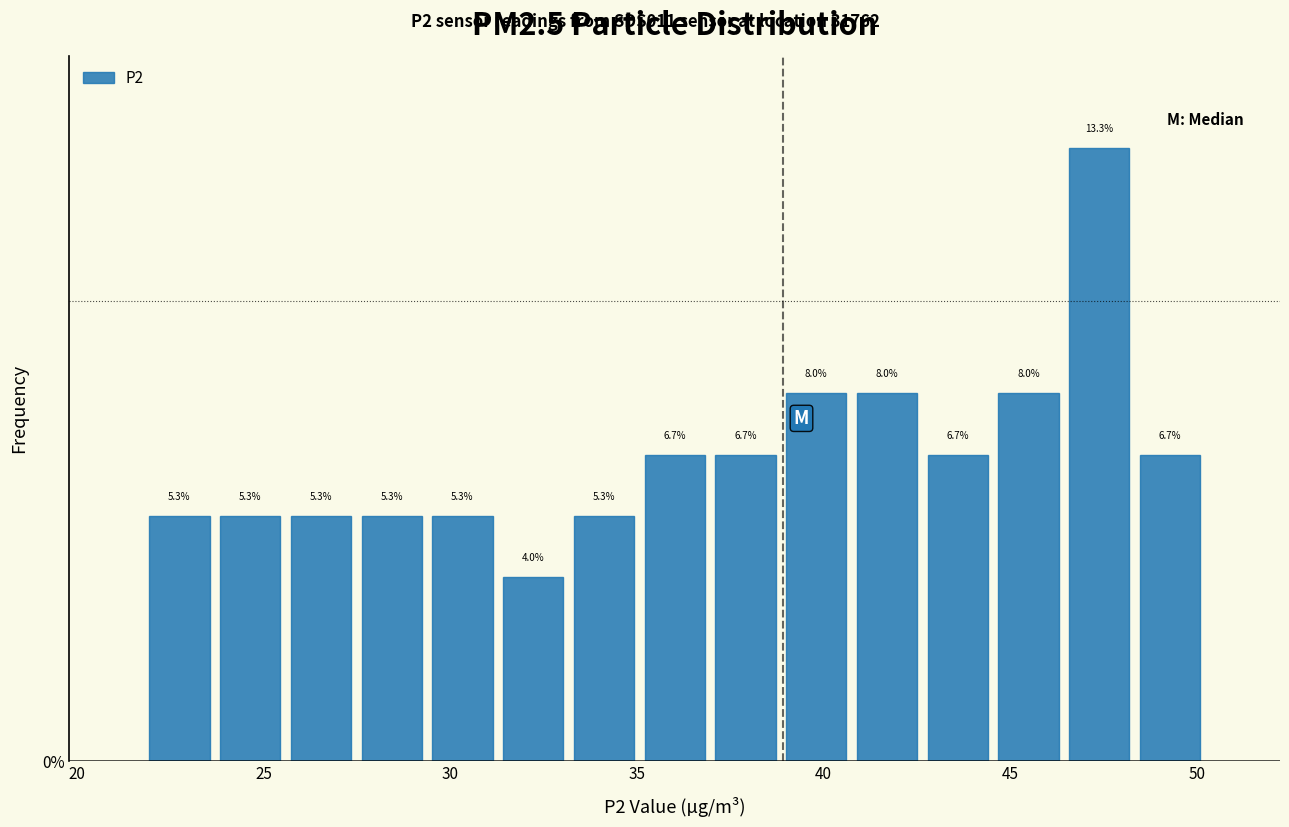

Around what value on the x-axis is the tallest bar? Give the approximate position of its centre, as read against the axis.

47.5